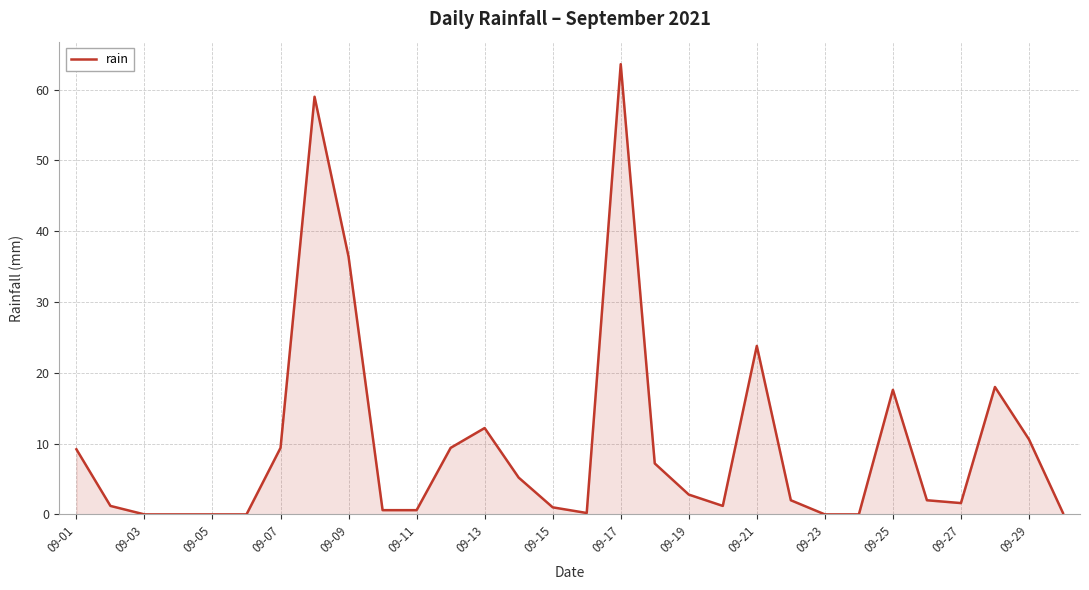

What is the sum of all values?

295.0